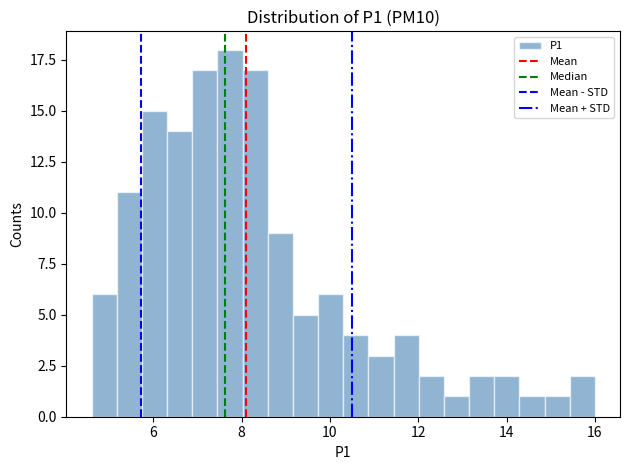

Read against the x-axis, roughly where is the centre of the tallest bar?

7.8